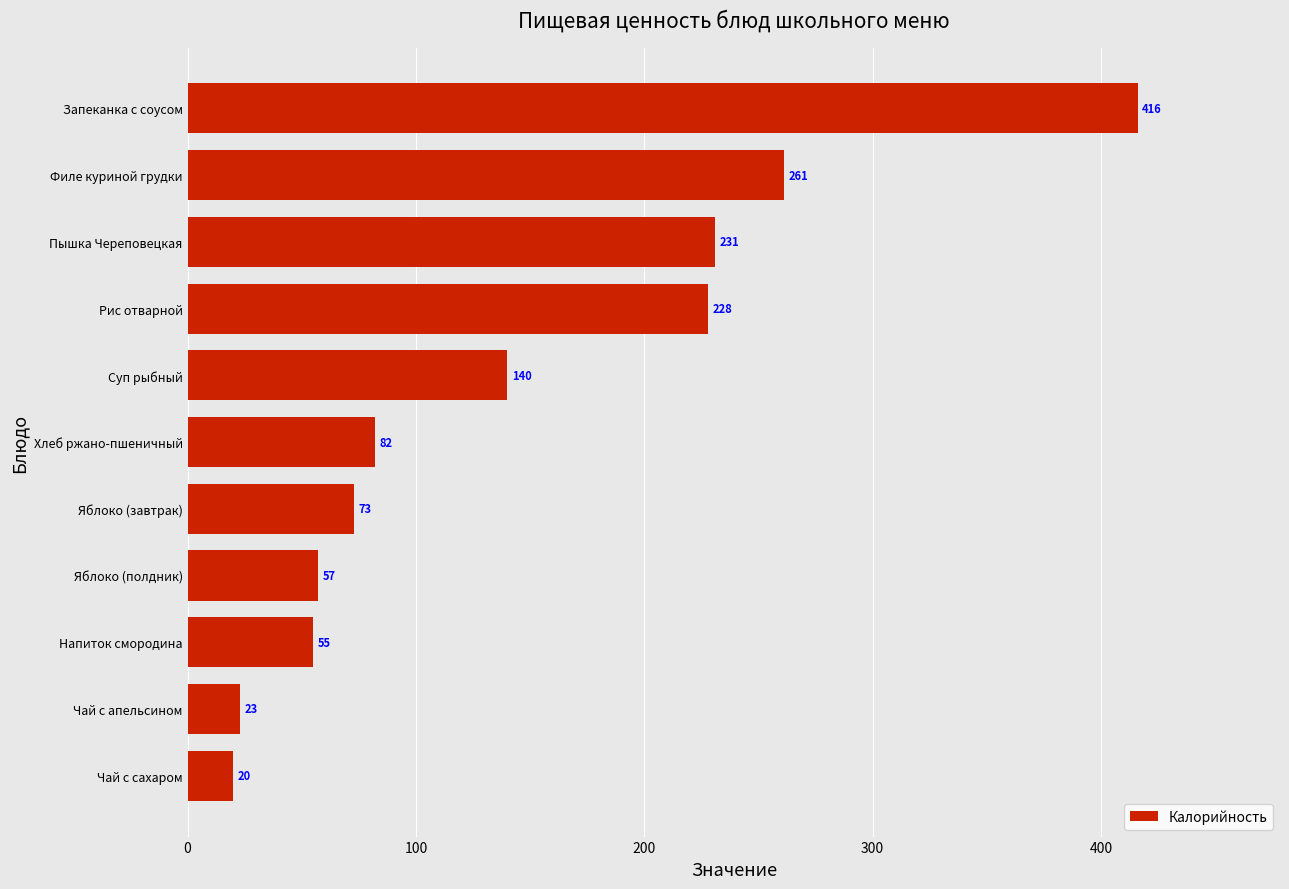

Rank the categories by value from lowest to highest.

Чай с сахаром, Чай с апельсином, Напиток смородина, Яблоко (полдник), Яблоко (завтрак), Хлеб ржано-пшеничный, Суп рыбный, Рис отварной, Пышка Череповецкая, Филе куриной грудки, Запеканка с соусом